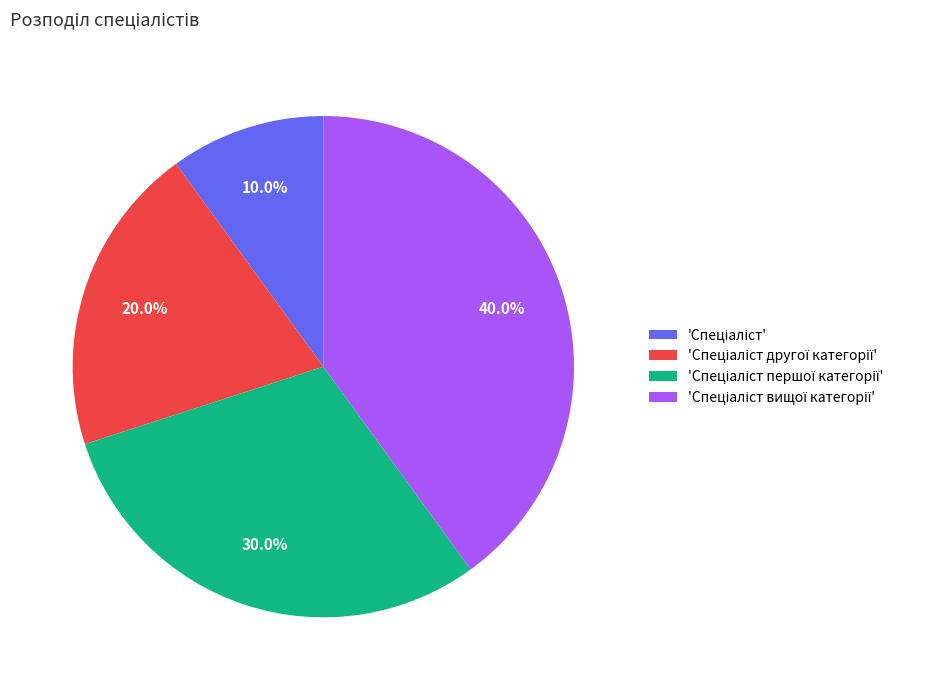

Does any single category account for the majority?

No